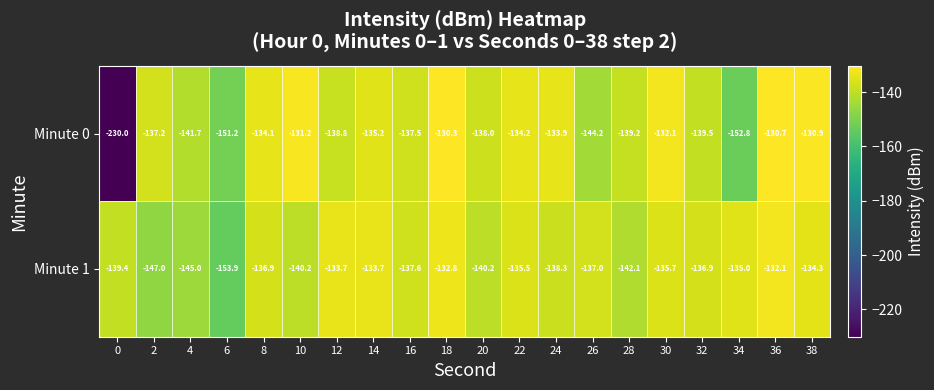

Read the Minute 1 value at 4.

-145.0